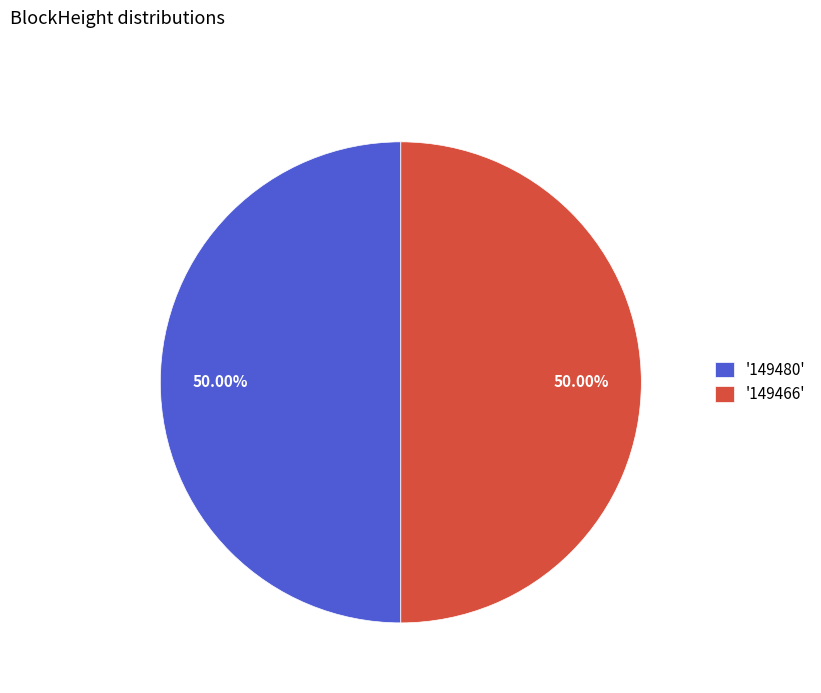

Approximately how many times larger is the value at '149466' compared to '149480'?

1.0